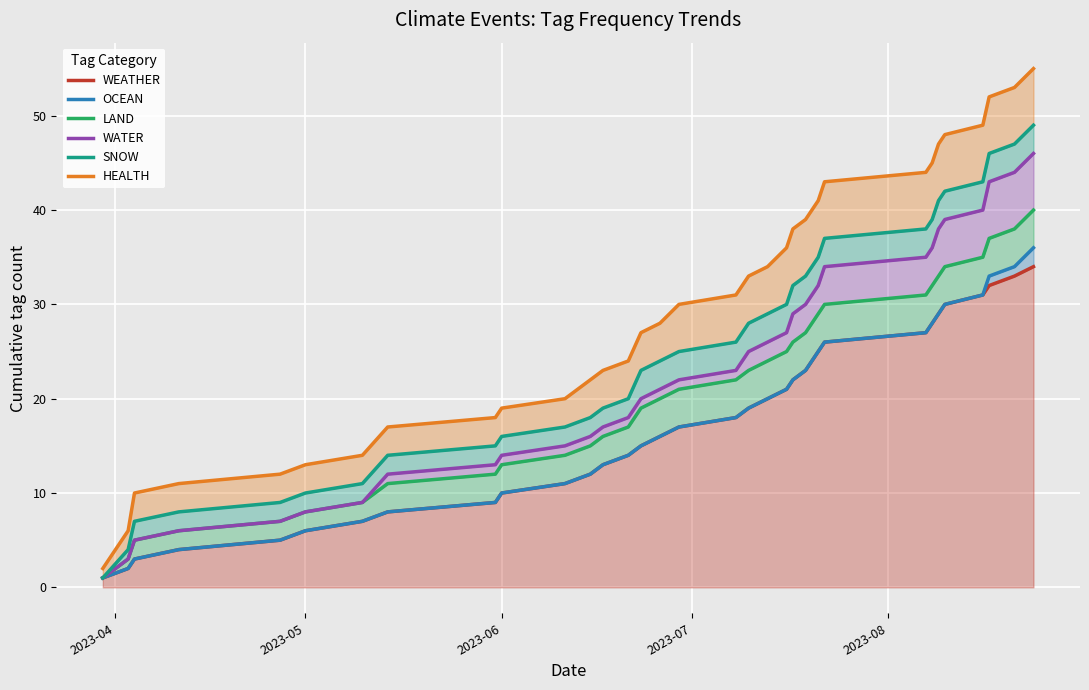

True or false: SNOW and OCEAN cross at least once.

False